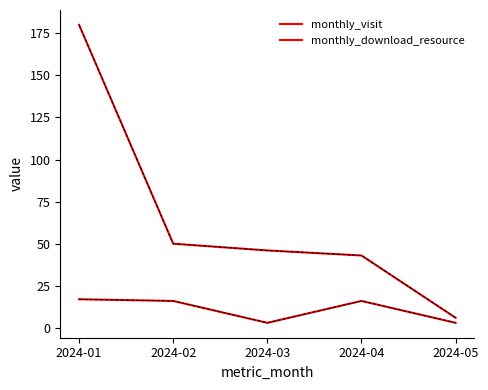

Does the chart display data point markers on the line(s)?

No